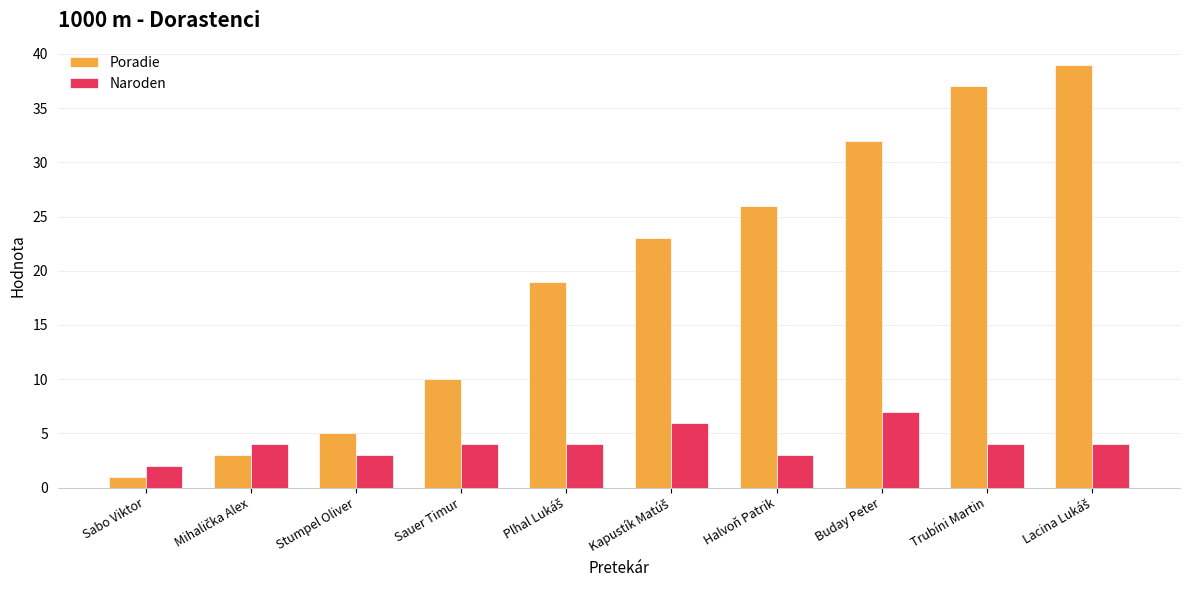

What is the value of the Poradie bar at the 4th from the left?

10